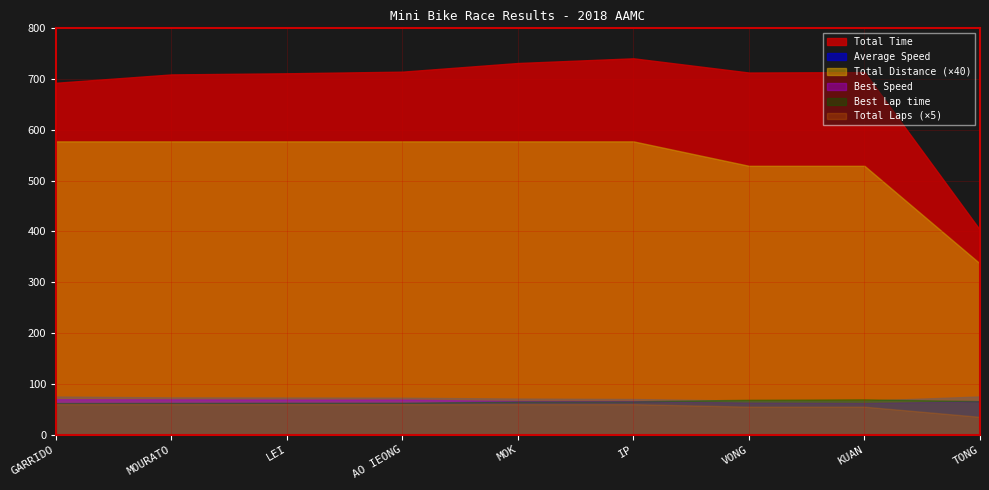

Does the chart have visible grid lines?

Yes